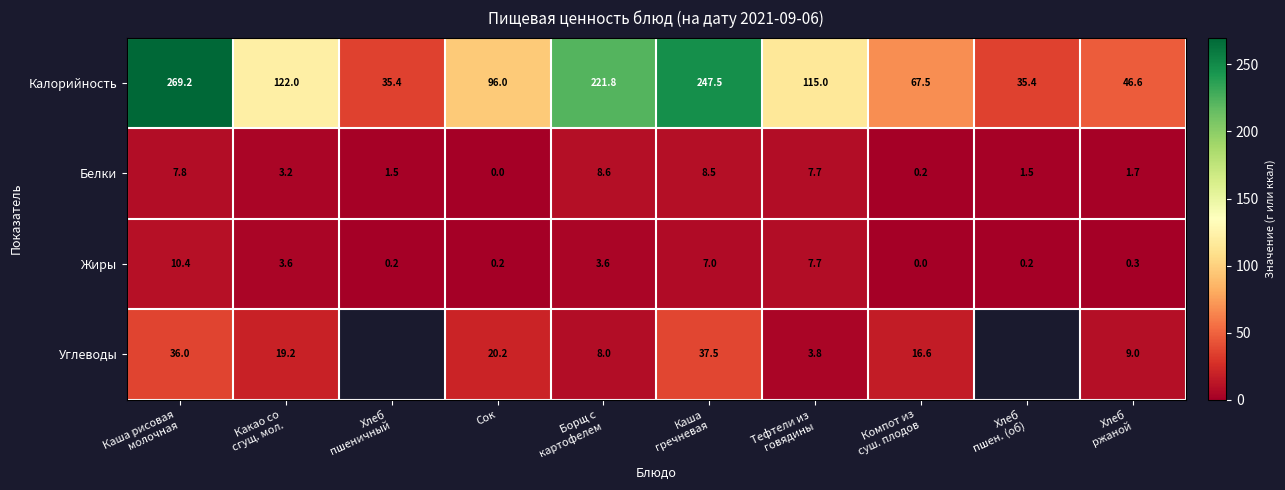

What is the sum of all Белки values?

40.7